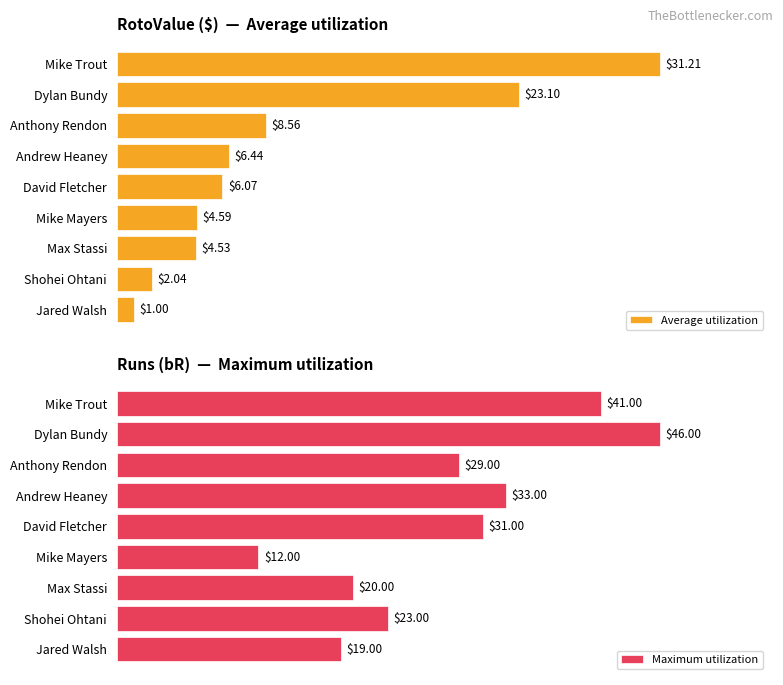

How many groups of bars are there?

9